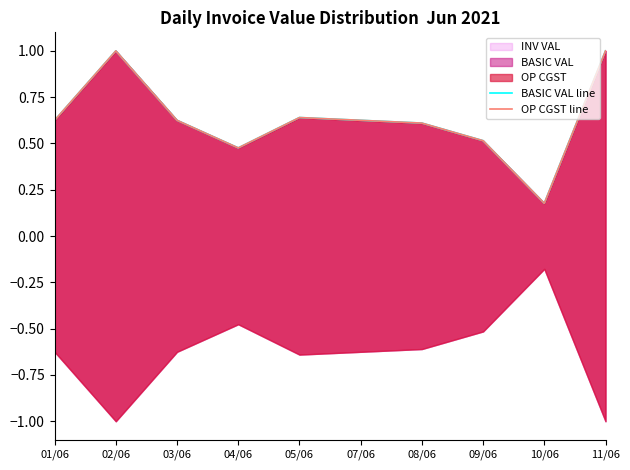

The BASIC VAL line series shows 0.2 at 02/06. True or false?

False